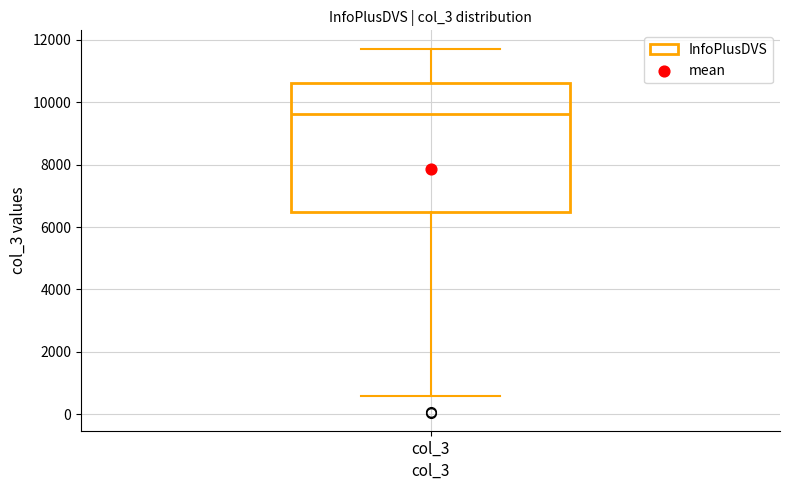

Where does the lower whisker of the box for col_3 end on the y-axis? The values are not printed on the chart, so give them approximately, as read against the axis.

600